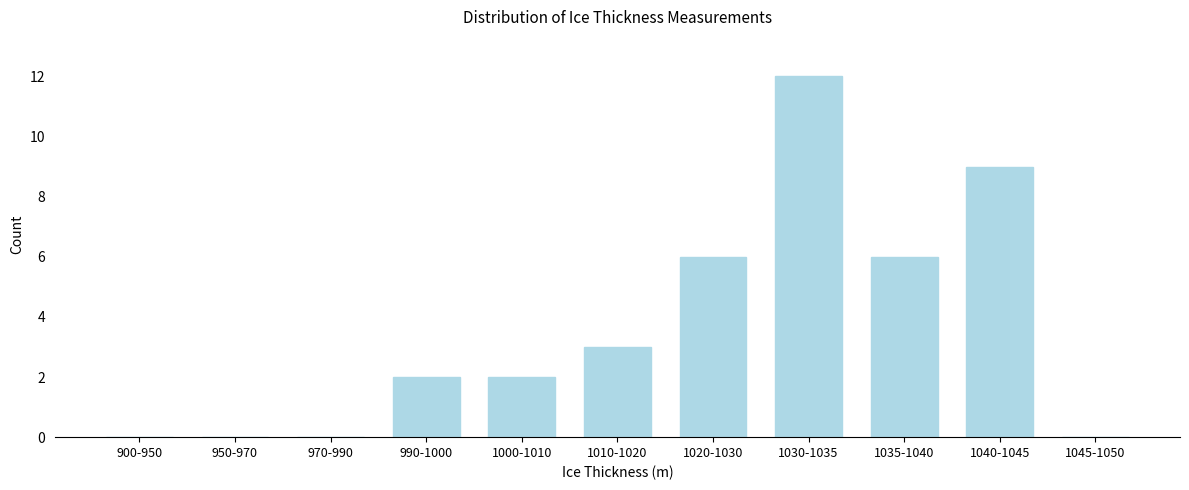

Reading left to right, extract all data points from this chart.

900-950=0	950-970=0	970-990=0	990-1000=2	1000-1010=2	1010-1020=3	1020-1030=6	1030-1035=12	1035-1040=6	1040-1045=9	1045-1050=0